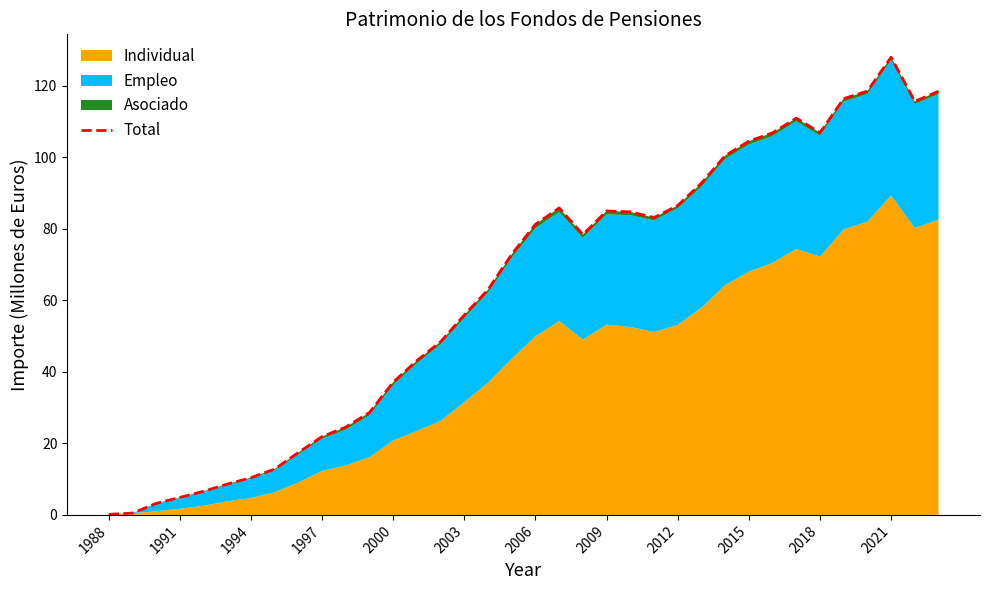

Which category has the highest value in the Total series?

2021